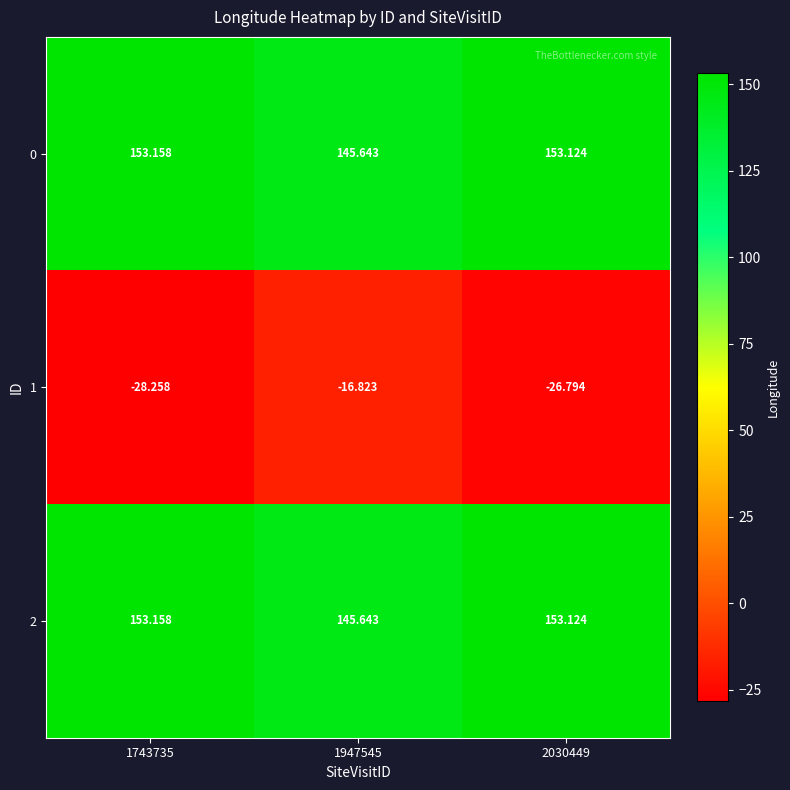

Reading left to right, extract all data points from this chart.

0: 1743735=153.2	1947545=145.6	2030449=153.1
1: 1743735=-28.3	1947545=-16.8	2030449=-26.8
2: 1743735=153.2	1947545=145.6	2030449=153.1